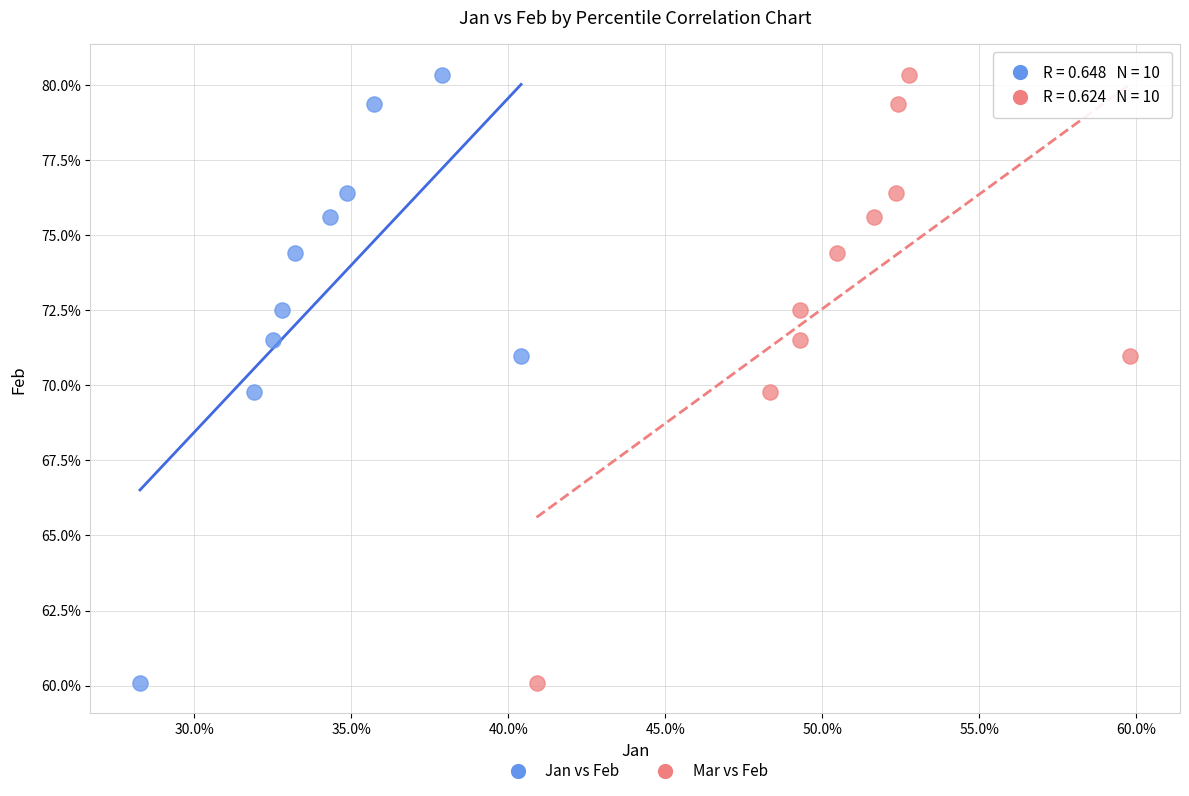

What are all the series names shown in the legend?

Jan vs Feb, Mar vs Feb